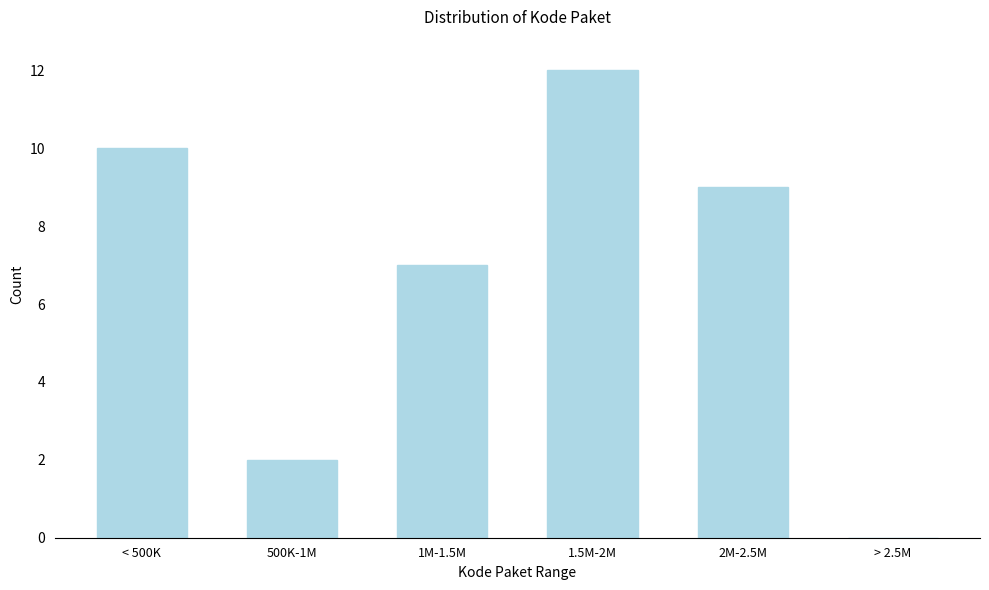

Reading left to right, extract all data points from this chart.

< 500K=10	500K-1M=2	1M-1.5M=7	1.5M-2M=12	2M-2.5M=9	> 2.5M=0